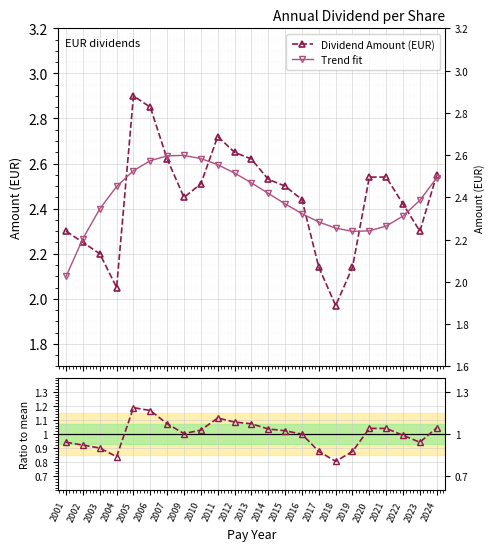

What is the difference between the maximum and minimum values in the Trend fit series?

0.5